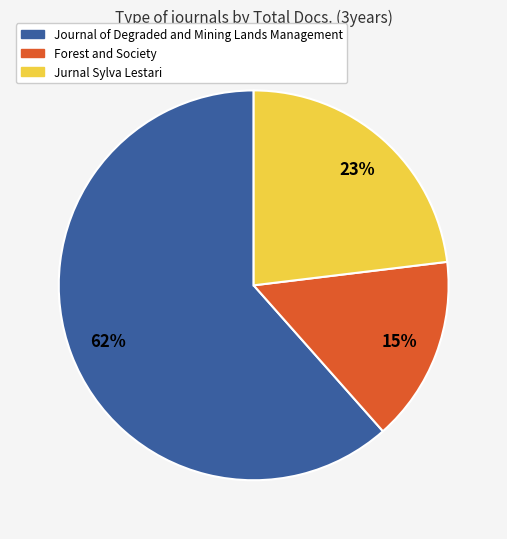

The Forest and Society slice represents 10% of the pie. True or false?

False